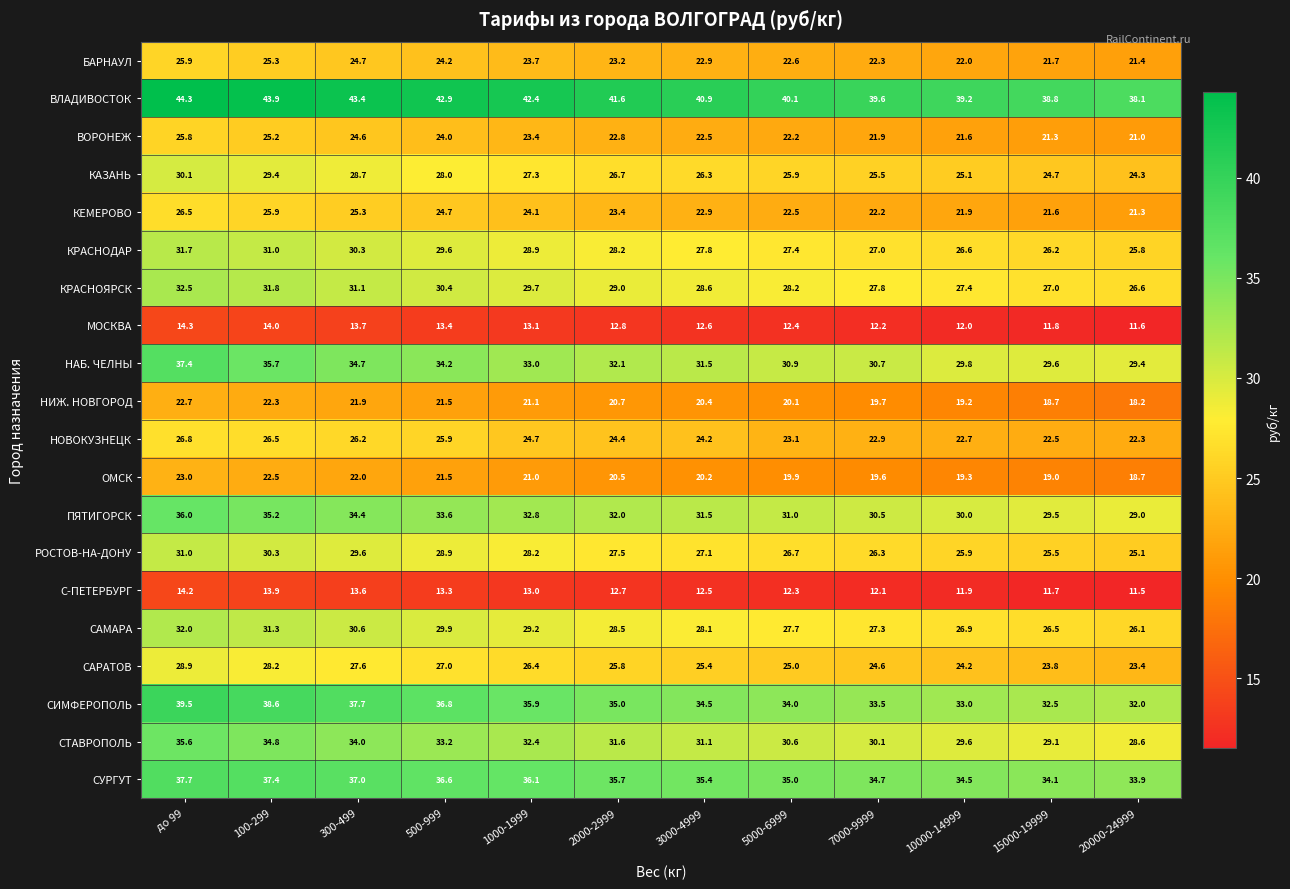

How many categories are shown in the chart?

12